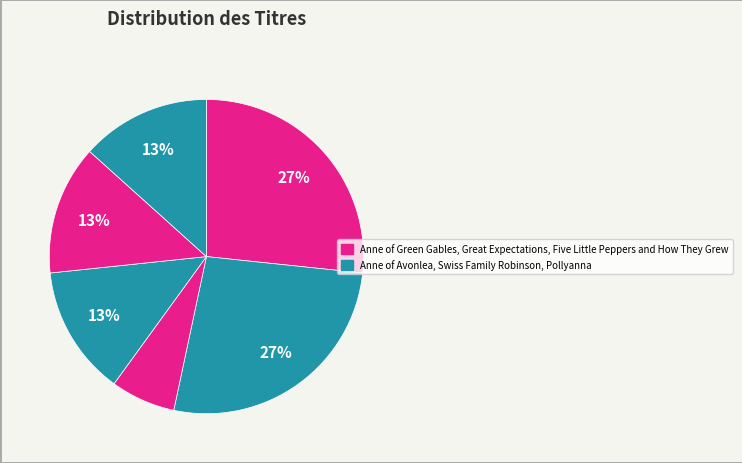

To the nearest percent, what is the difference between the largest and smallest slice percentages?

20%